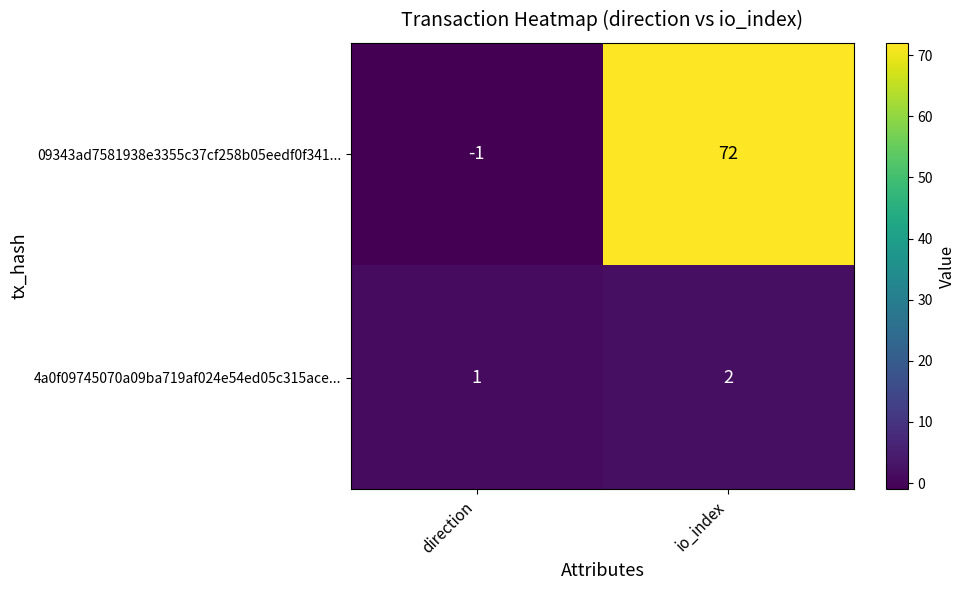

What is the greatest value displayed?

72